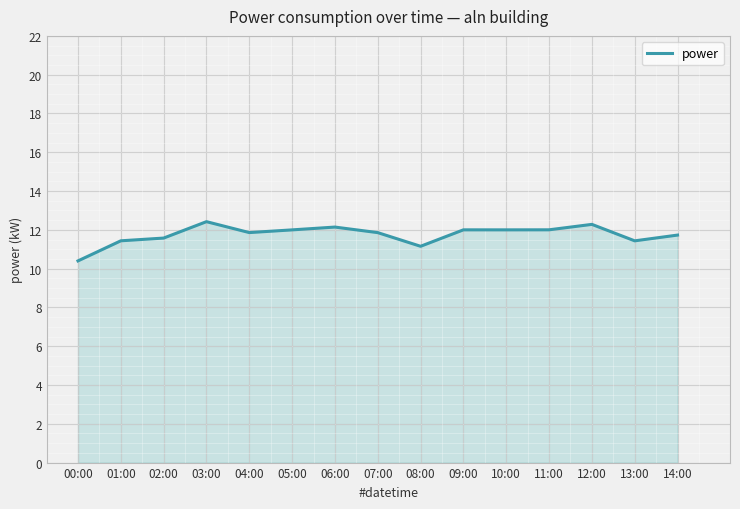

Which label corresponds to the smallest value in the chart?

00:00